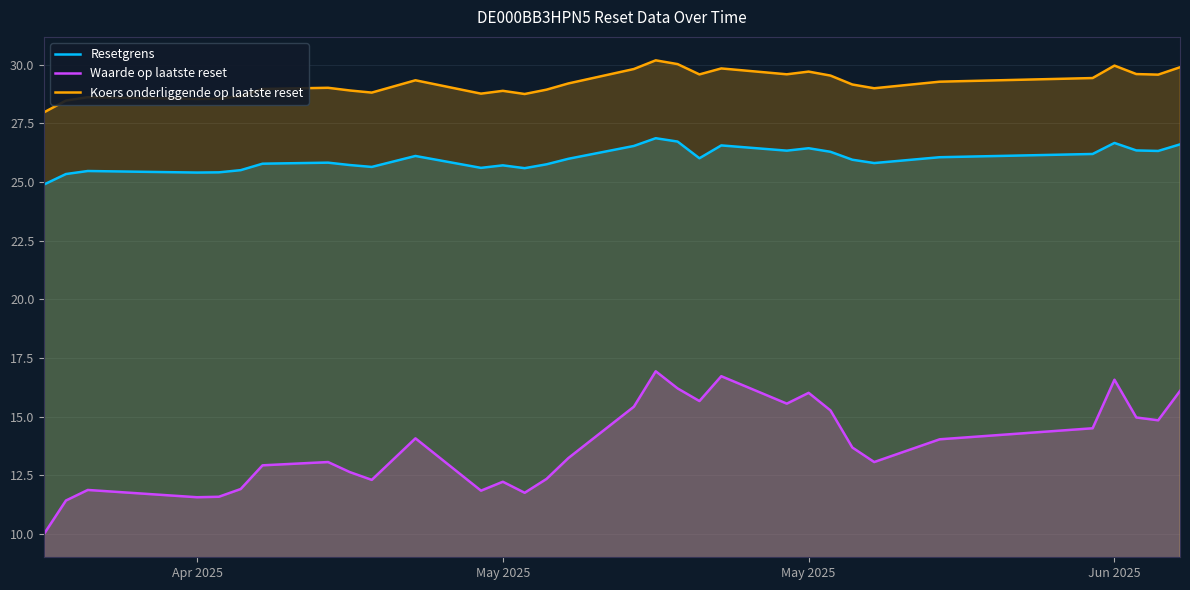

Does the chart have visible grid lines?

Yes